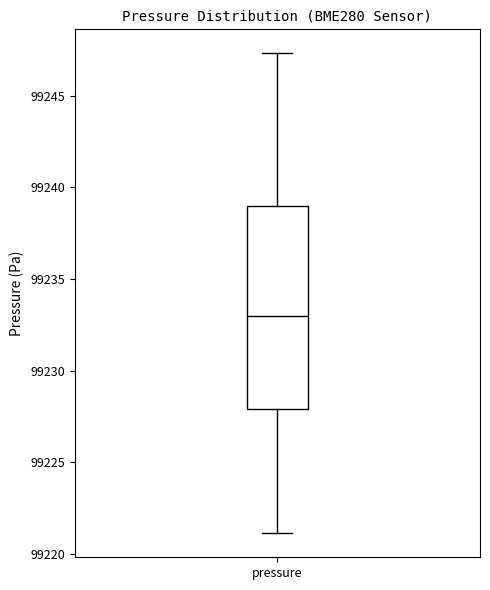

Read this box plot against the y-axis: the position of the median line, the range covered by the box, and the ends of both whiskers. The values are not printed on the chart, so give them approximately, as read against the axis.

median 99233.0, box 99228.0 to 99239.0, whiskers 99221.0 to 99247.5